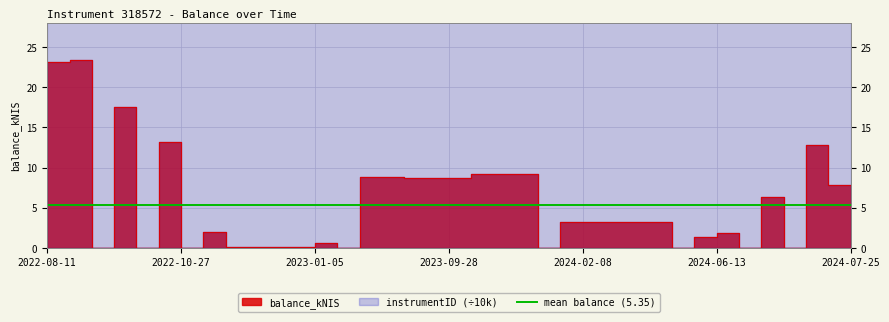

Rank the categories by value from lowest to highest.

2022-08-25, 2022-09-29, 2022-10-27, 2023-01-12, 2023-10-26, 2024-03-07, 2024-06-20, 2024-07-04, 2024-07-25, 2022-12-08, 2022-12-15, 2022-12-22, 2022-12-29, 2023-01-05, 2024-06-06, 2024-06-13, 2022-12-01, 2024-02-01, 2024-02-08, 2024-02-15, 2024-02-22, 2024-02-29, 2024-06-27, 2024-07-18, 2023-09-28, 2023-09-21, 2023-09-14, 2023-09-07, 2023-08-31, 2023-10-12, 2023-10-05, 2023-10-19, 2024-07-11, 2022-10-20, 2022-09-22, 2022-08-11, 2022-08-18